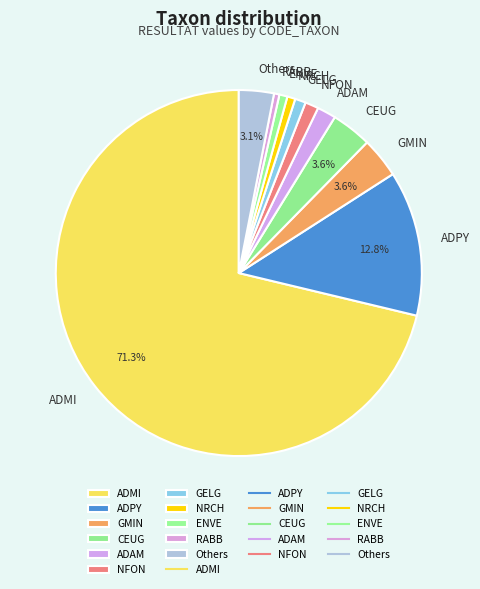

What is the ratio of the value at CEUG to the value at GMIN?

1.0